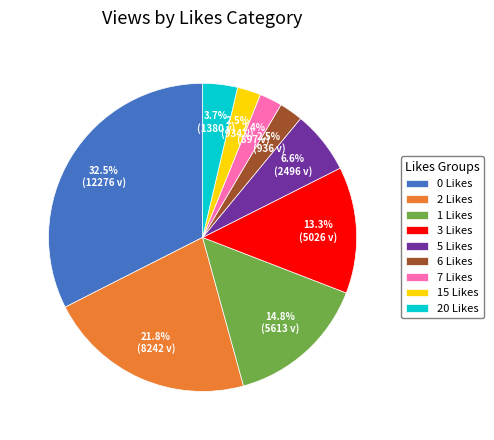

Which category has the biggest portion of the pie?

0 Likes